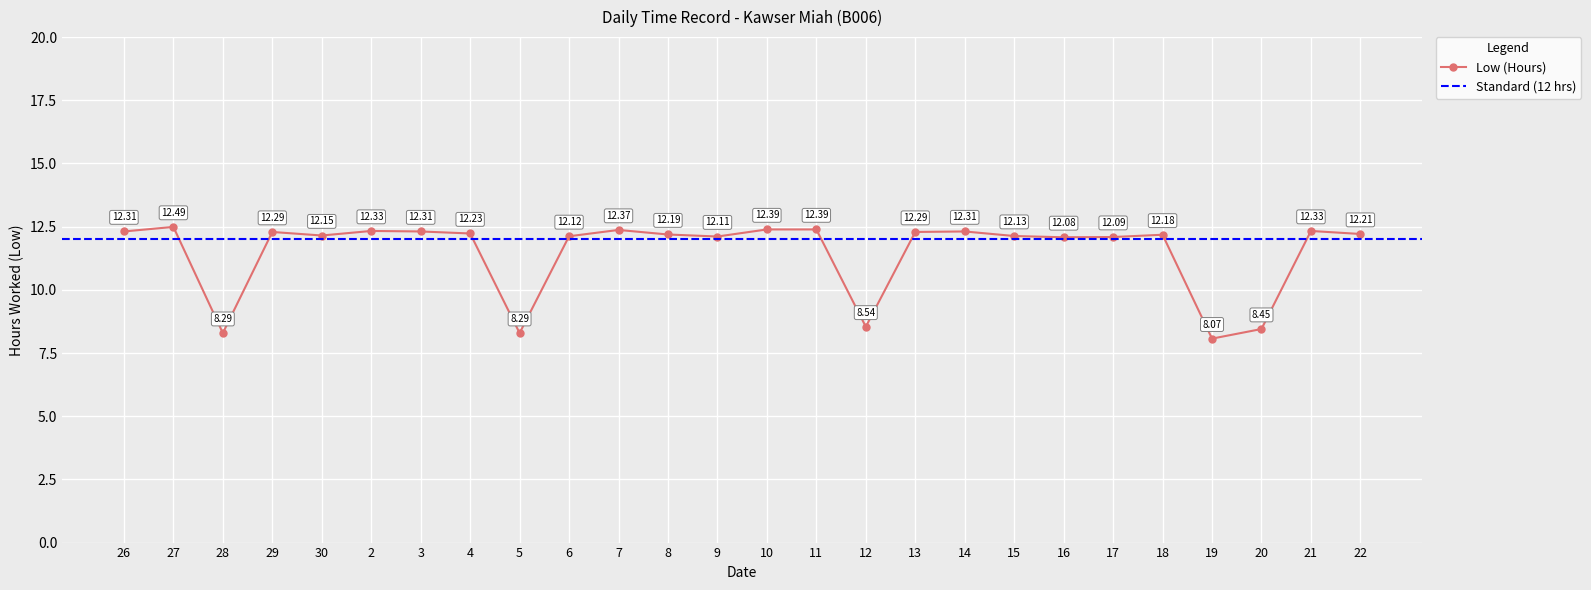

Reading left to right, list all the values displayed in this chart.

26=12.3	27=12.5	28=8.3	29=12.3	30=12.2	2=12.3	3=12.3	4=12.2	5=8.3	6=12.1	7=12.4	8=12.2	9=12.1	10=12.4	11=12.4	12=8.5	13=12.3	14=12.3	15=12.1	16=12.1	17=12.1	18=12.2	19=8.1	20=8.4	21=12.3	22=12.2